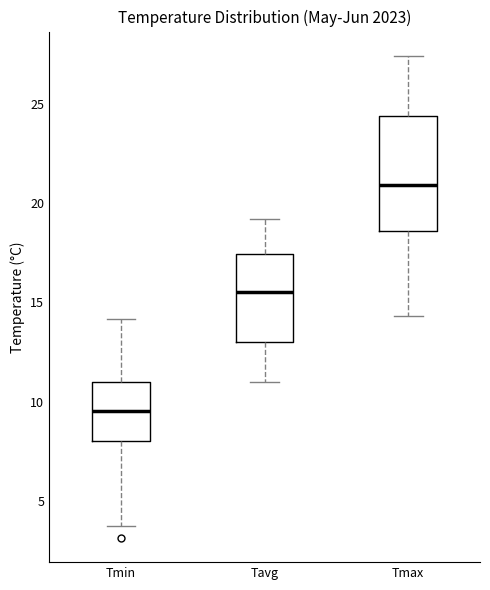

Where does the lower whisker of the box for Tmax end on the y-axis? The values are not printed on the chart, so give them approximately, as read against the axis.

14.5